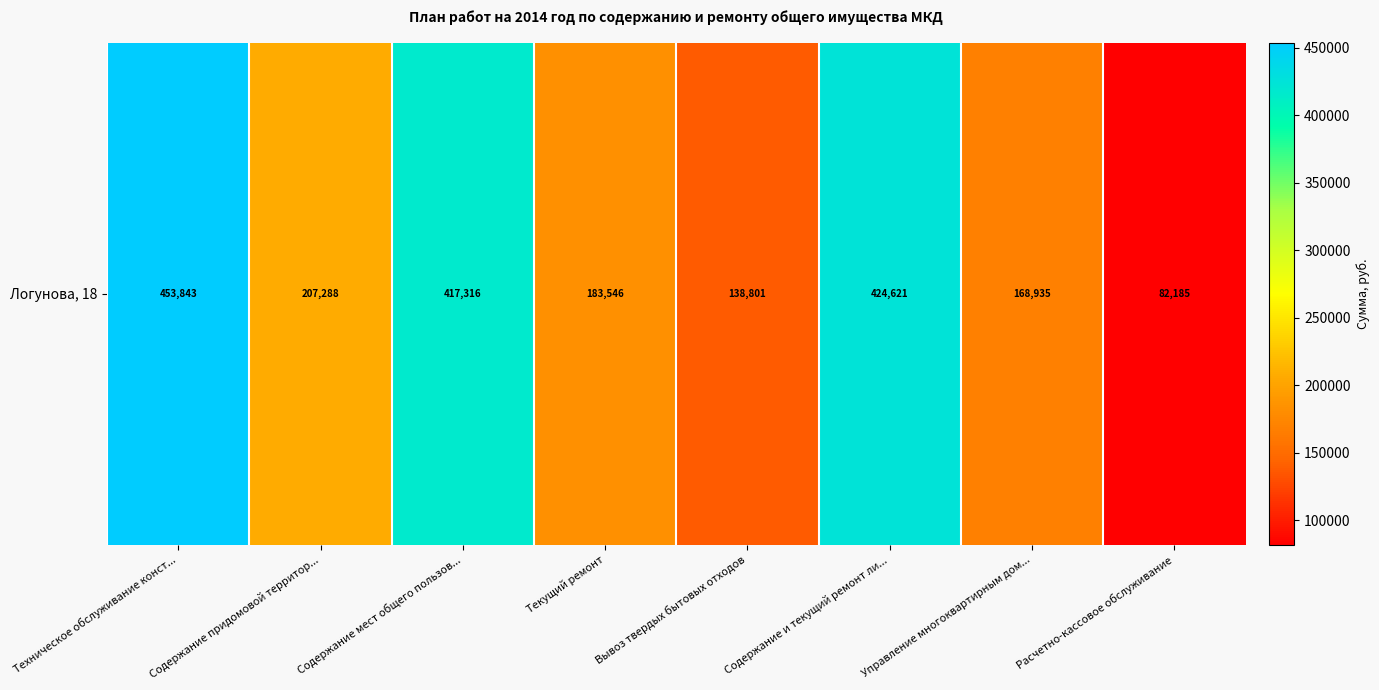

Reading left to right, list all the values displayed in this chart.

453842.5	207288.2	417315.9	183546.0	138800.9	424621.3	168935.3	82184.8